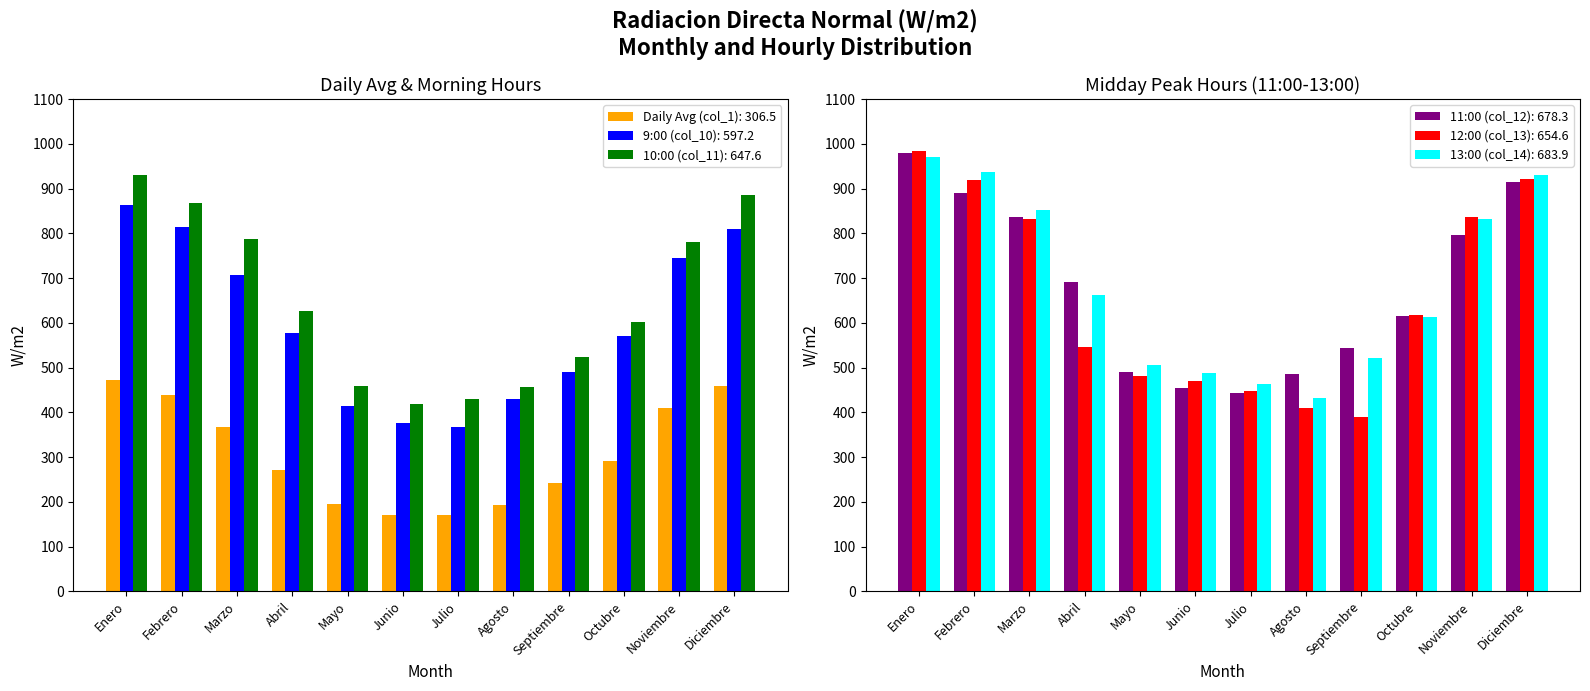

How many data points in 10:00 (col_11) are less than 627?

6